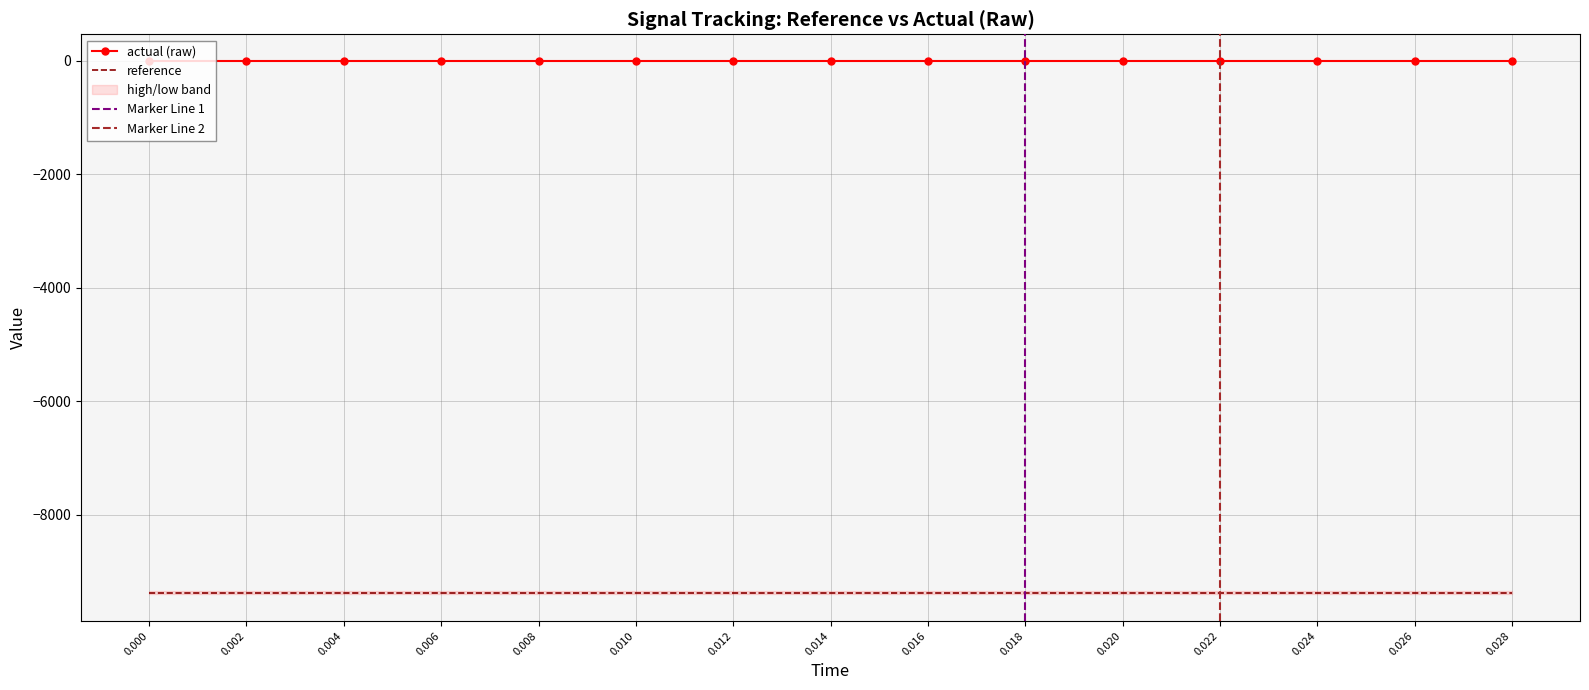

What position from the right is 0.01?

10